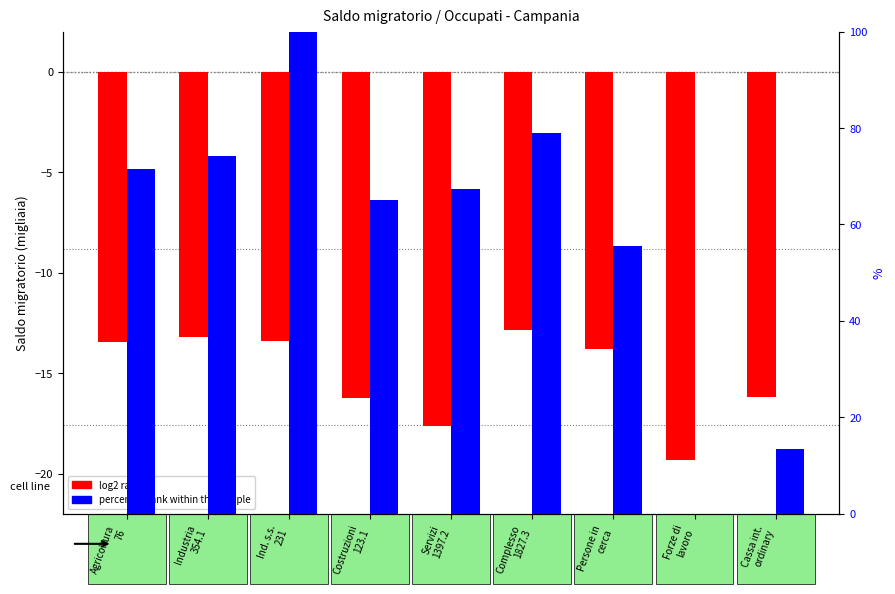

What are all the series names shown in the legend?

log2 ratio, percentile rank within the sample